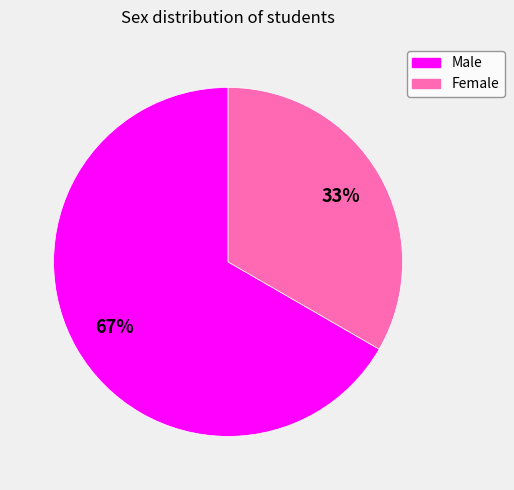

Between Female and Male, which is larger?

Male